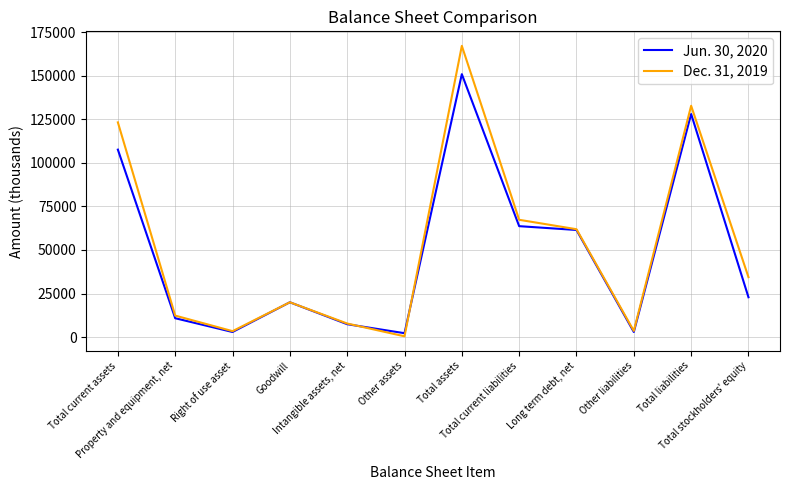

At which label is Jun. 30, 2020 closest to 76569?

Total current liabilities